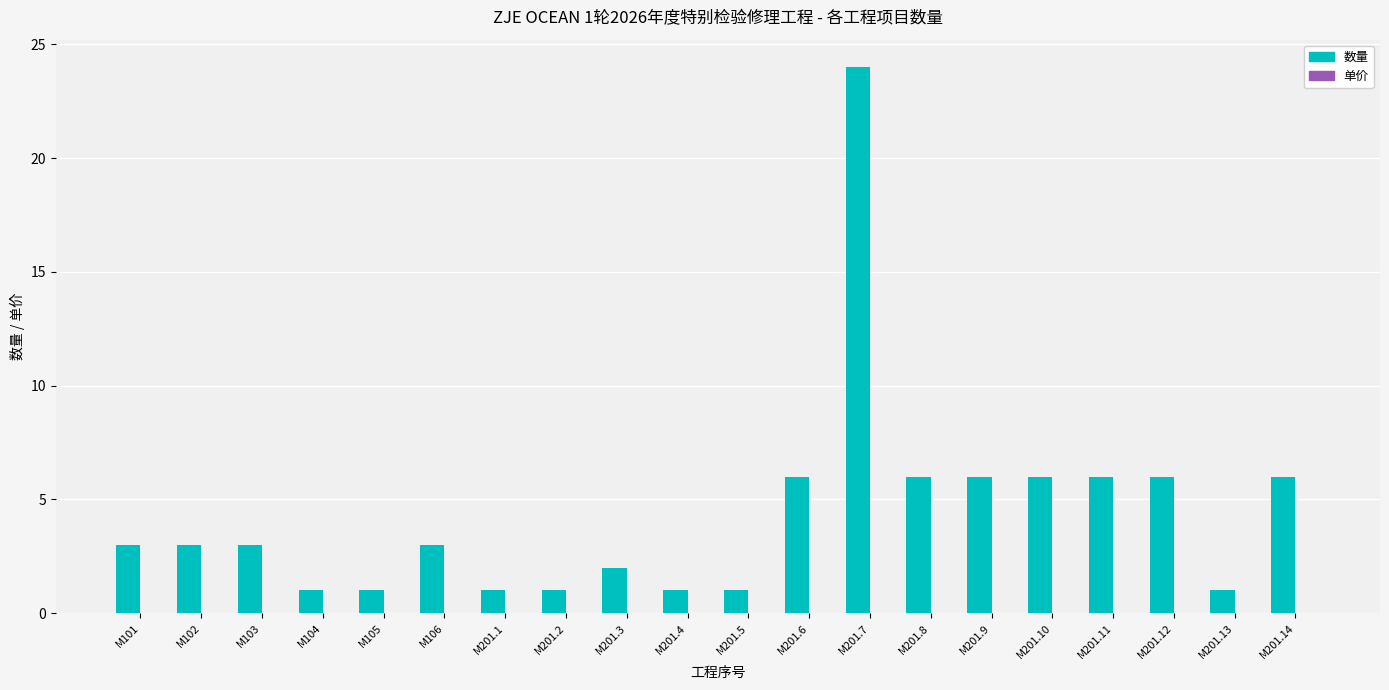

What is the label of the 20th bar from the right?

M101